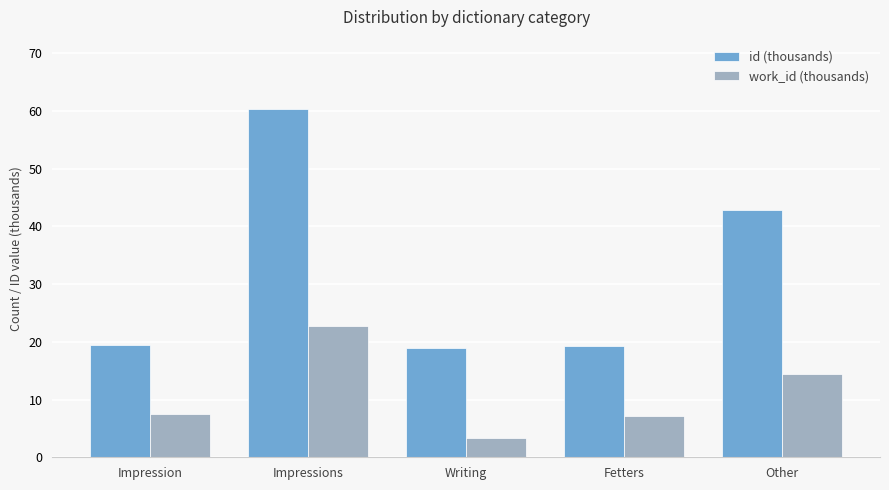

At which category is the sum across all series the highest?

Impressions